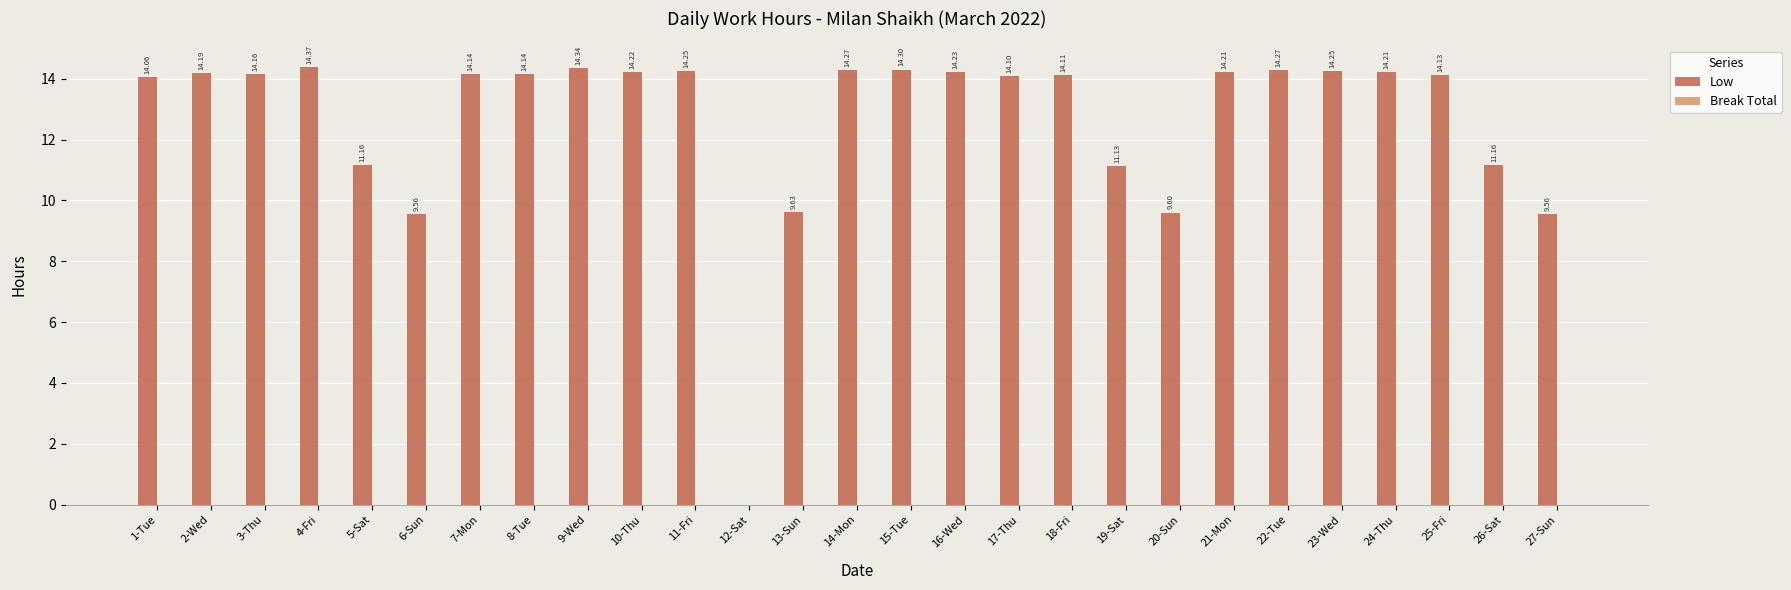

Are the bars horizontal?

No